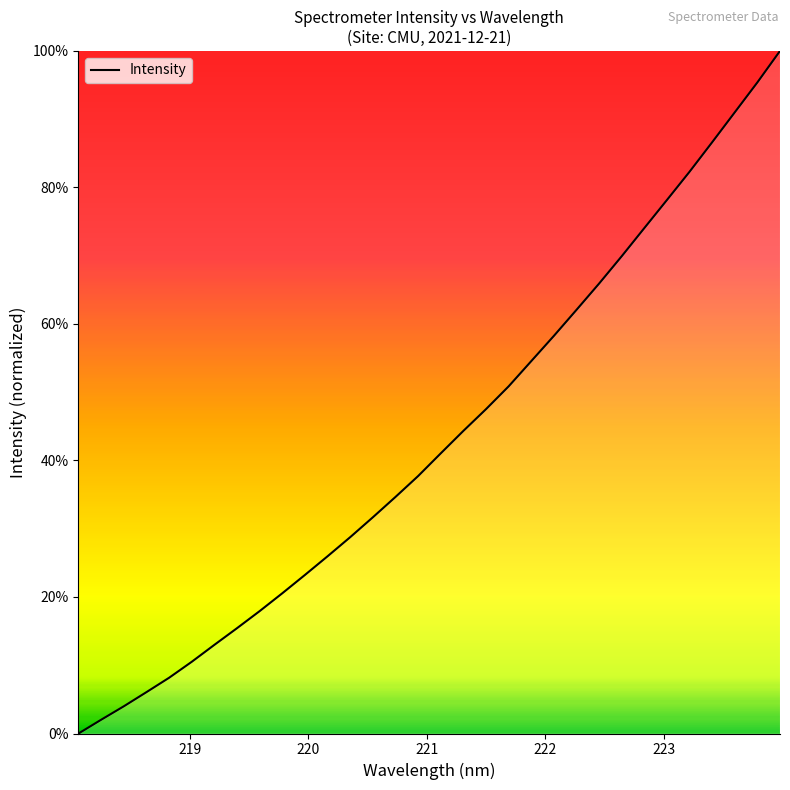

What is the difference between the maximum and minimum values?

100.0